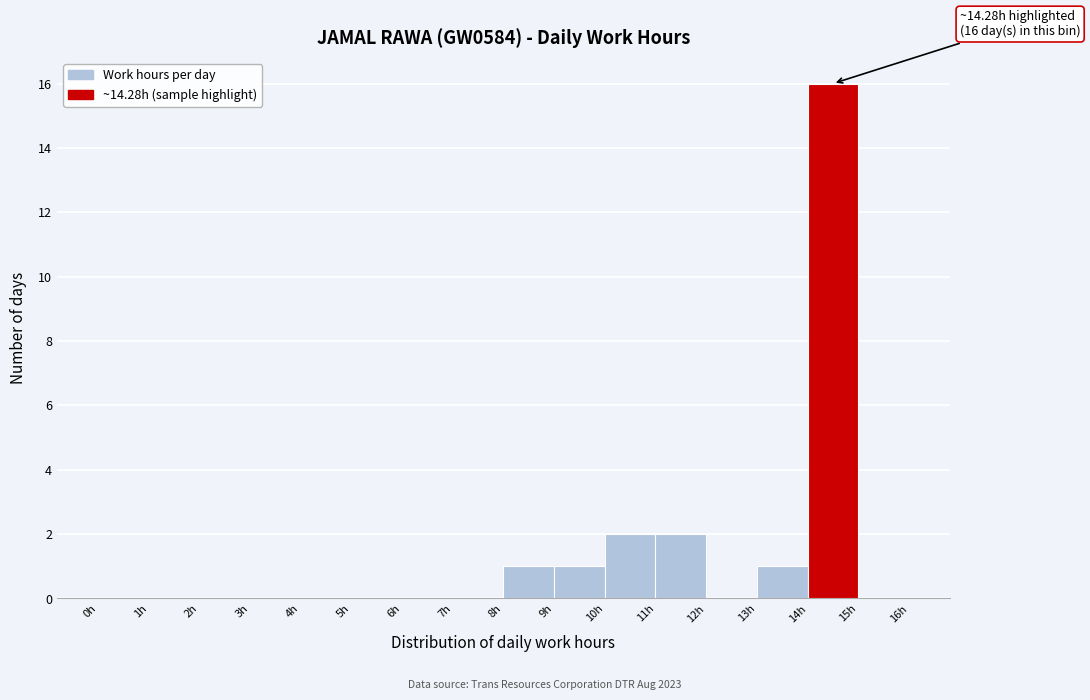

Over which range of the x-axis is the bar tallest?

14 to 15